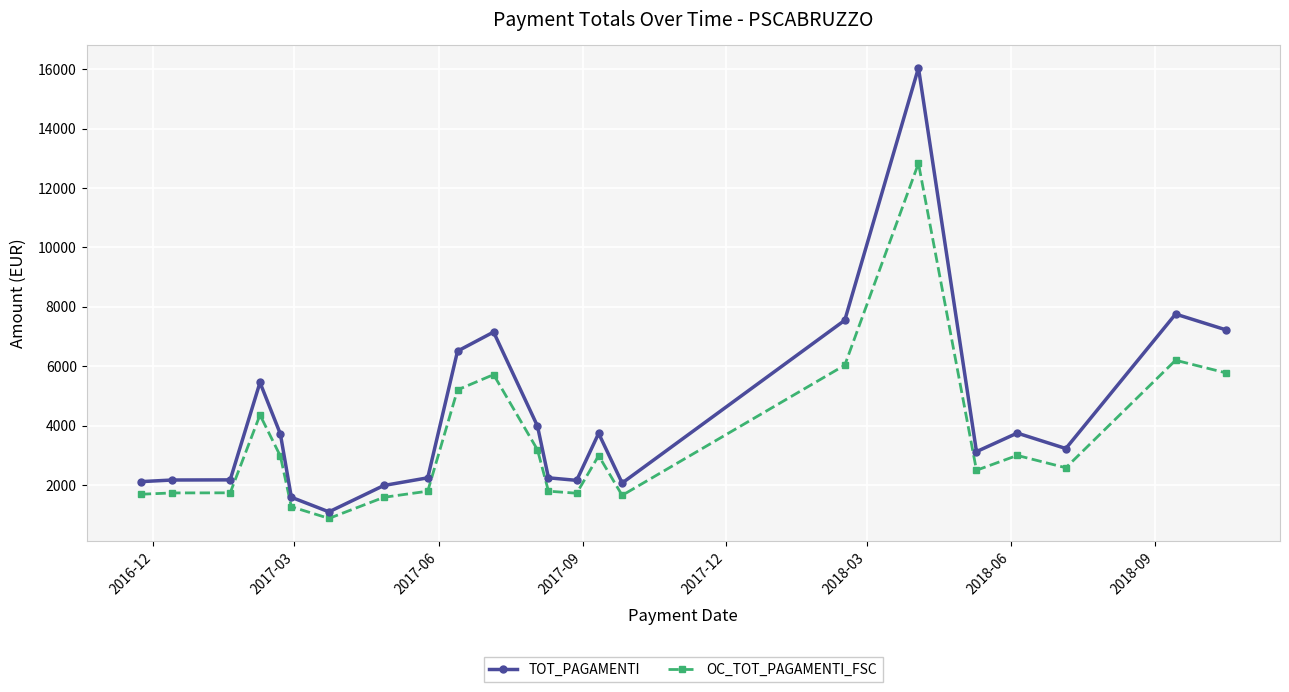

True or false: OC_TOT_PAGAMENTI_FSC has more than 2 points higher than both neighbors.

True